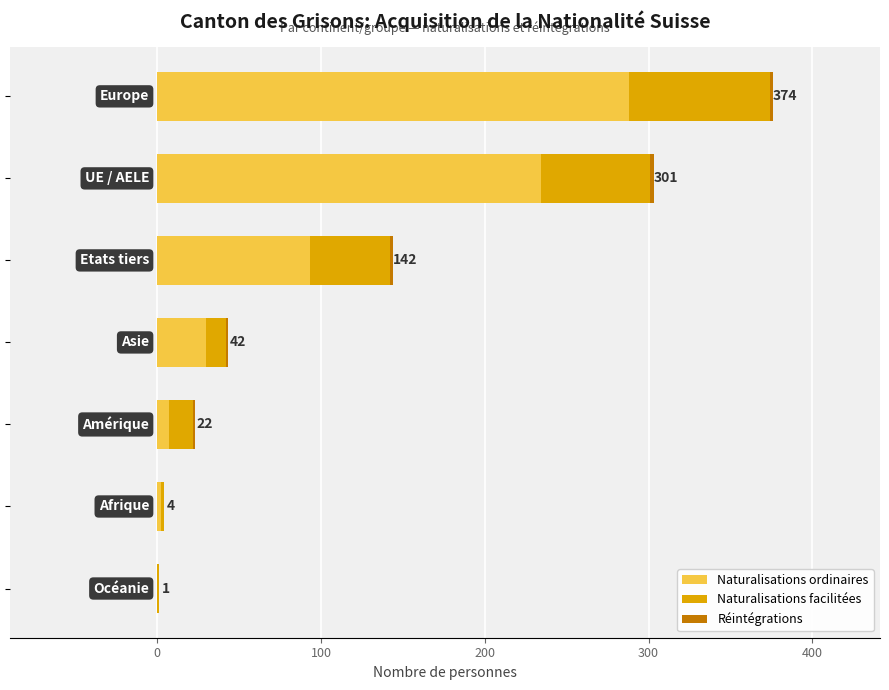

What is the sum of all Naturalisations ordinaires values?

654